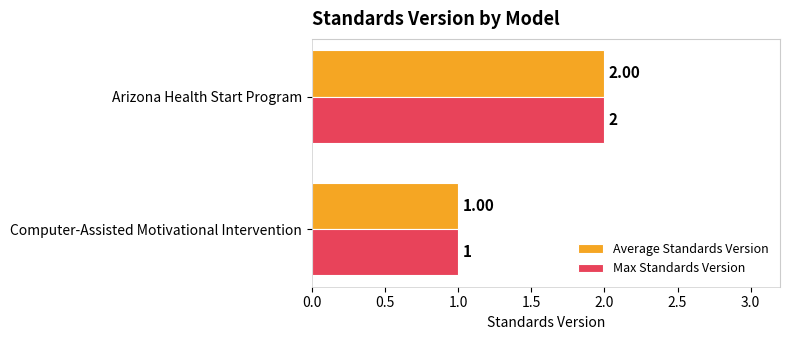

Which category has the highest value across all series?

Arizona Health Start Program